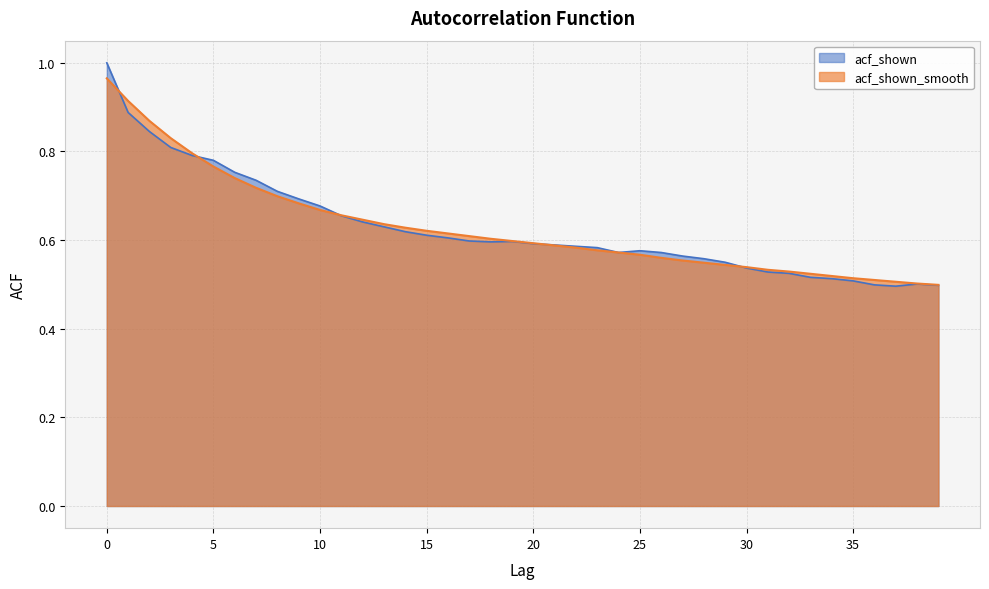

How many categories are shown in the chart?

40